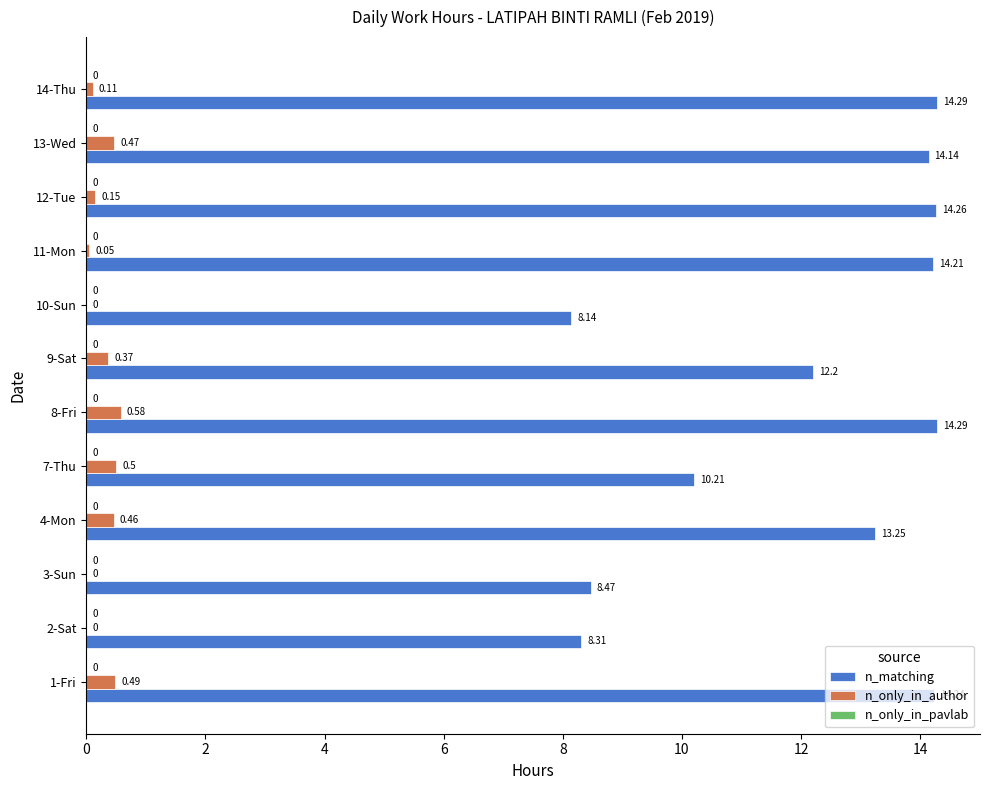

Which series changed the most between 7-Thu and 11-Mon?

n_matching